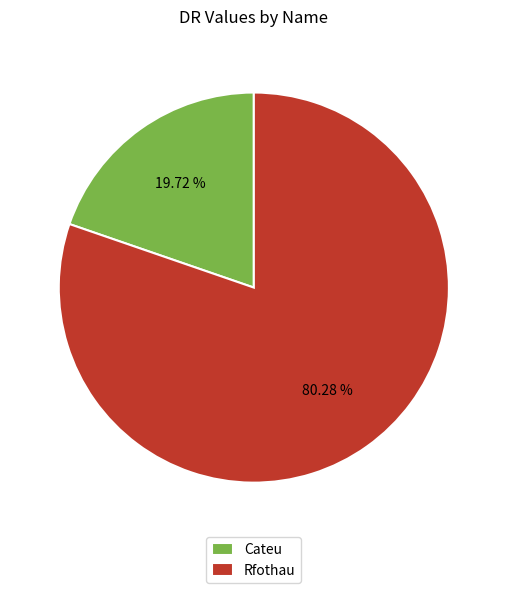

What is the majority slice?

Rfothau